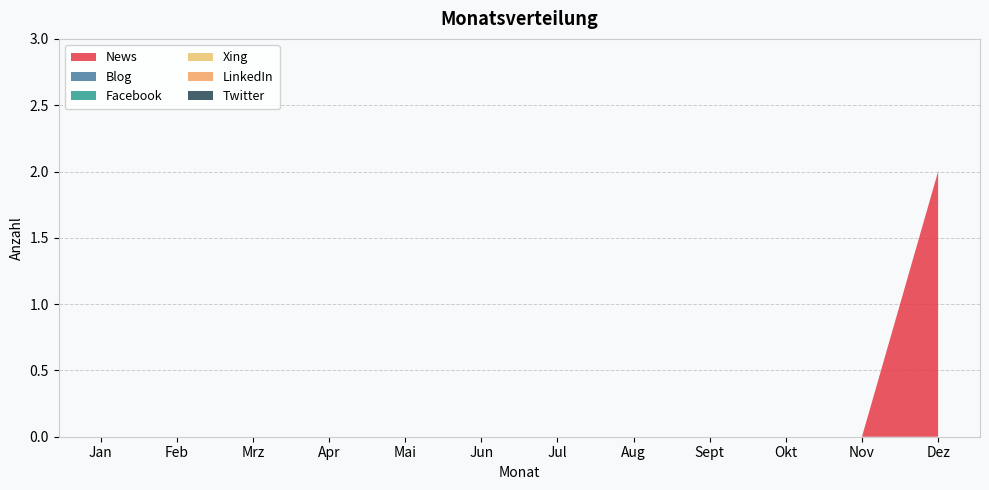

Reading right to left, list all the values displayed in this chart.

News: Dez=2	Nov=0	Okt=0	Sept=0	Aug=0	Jul=0	Jun=0	Mai=0	Apr=0	Mrz=0	Feb=0	Jan=0
Blog: Dez=0	Nov=0	Okt=0	Sept=0	Aug=0	Jul=0	Jun=0	Mai=0	Apr=0	Mrz=0	Feb=0	Jan=0
Facebook: Dez=0	Nov=0	Okt=0	Sept=0	Aug=0	Jul=0	Jun=0	Mai=0	Apr=0	Mrz=0	Feb=0	Jan=0
Xing: Dez=0	Nov=0	Okt=0	Sept=0	Aug=0	Jul=0	Jun=0	Mai=0	Apr=0	Mrz=0	Feb=0	Jan=0
LinkedIn: Dez=0	Nov=0	Okt=0	Sept=0	Aug=0	Jul=0	Jun=0	Mai=0	Apr=0	Mrz=0	Feb=0	Jan=0
Twitter: Dez=0	Nov=0	Okt=0	Sept=0	Aug=0	Jul=0	Jun=0	Mai=0	Apr=0	Mrz=0	Feb=0	Jan=0